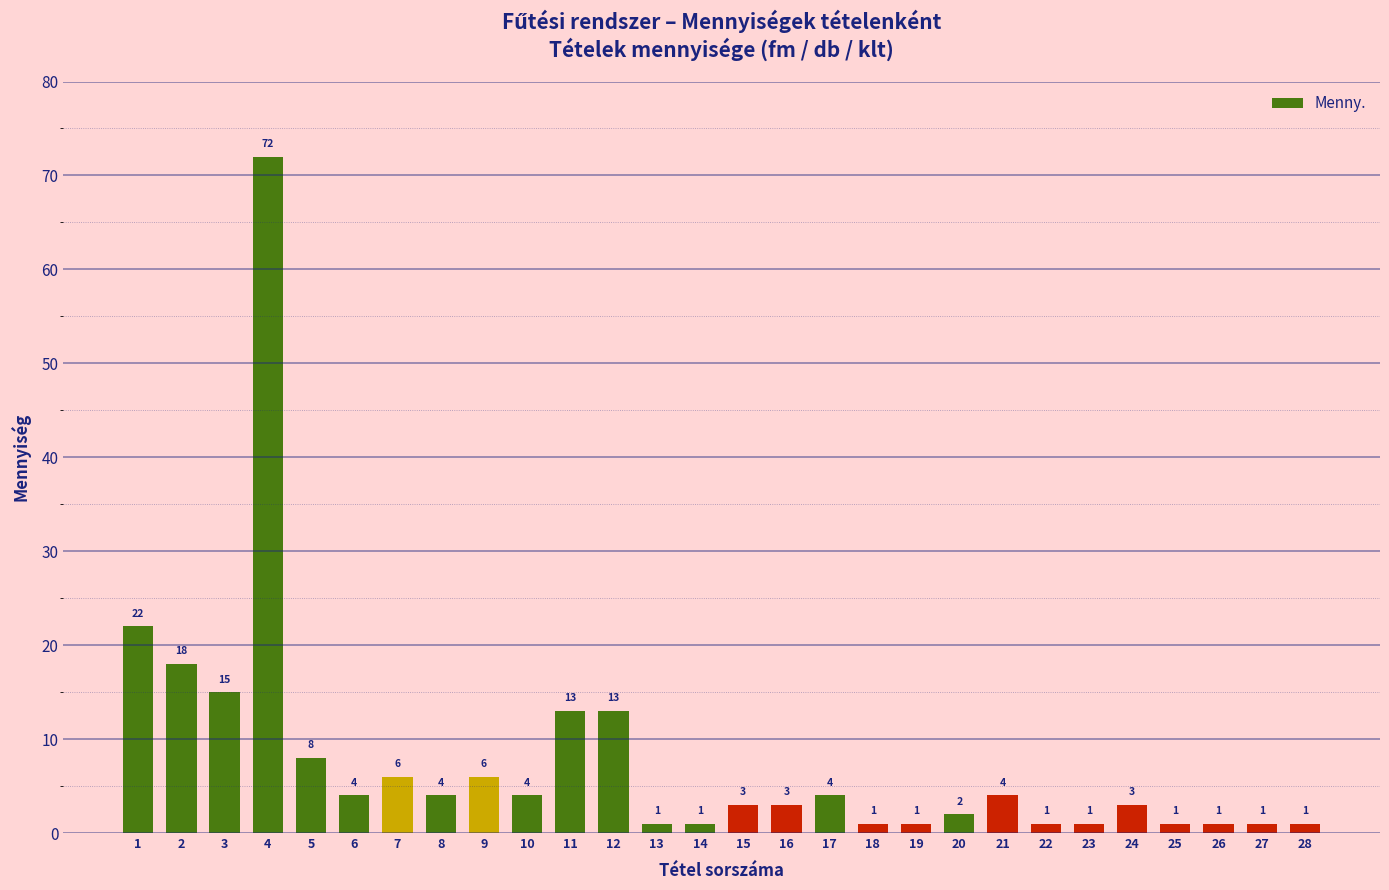

Are the bars horizontal?

No